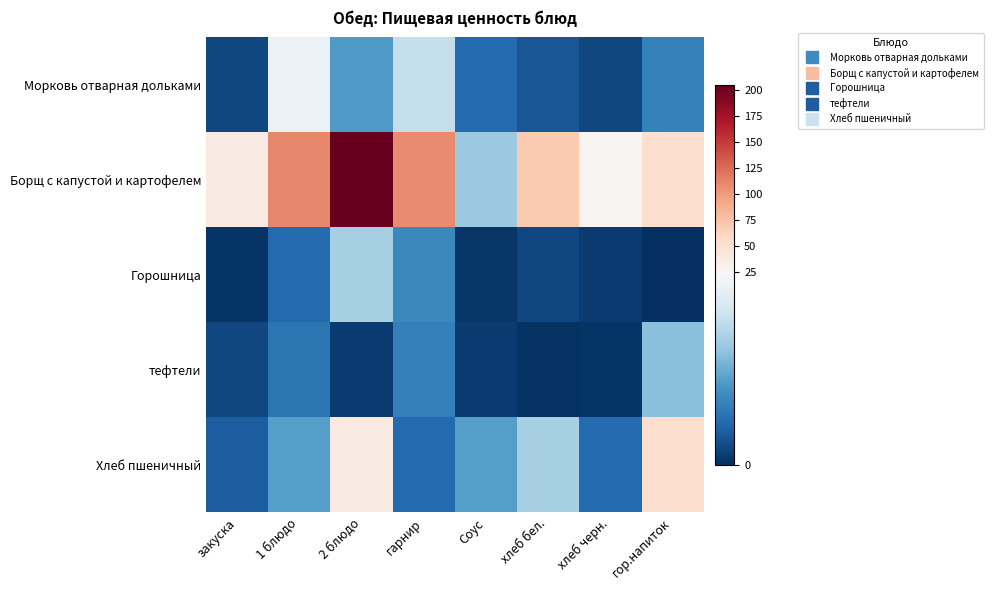

Reading left to right, what are all the values shown in this chart?

Морковь отварная дольками: закуска=2.0	1 блюдо=21.0	2 блюдо=9.7	гарнир=17.0	Соус=5.0	хлеб бел.=3.2	хлеб черн.=2.0	гор.напиток=7.3
Борщ с капустой и картофелем: закуска=38.0	1 блюдо=110.0	2 блюдо=205.0	гарнир=109.0	Соус=14.0	хлеб бел.=70.0	хлеб черн.=26.0	гор.напиток=53.0
Горошница: закуска=0.5	1 блюдо=5.0	2 блюдо=15.0	гарнир=8.0	Соус=0.6	хлеб бел.=2.0	хлеб черн.=1.0	гор.напиток=0.0
тефтели: закуска=2.0	1 блюдо=6.0	2 блюдо=1.0	гарнир=7.0	Соус=1.0	хлеб бел.=0.3	хлеб черн.=0.4	гор.напиток=13.0
Хлеб пшеничный: закуска=4.0	1 блюдо=10.0	2 блюдо=39.0	гарнир=5.0	Соус=10.0	хлеб бел.=15.0	хлеб черн.=5.0	гор.напиток=53.0